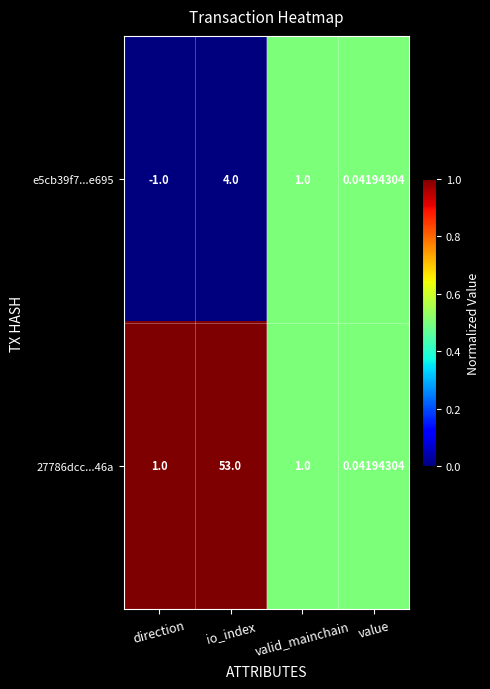

List the labels in order of e5cb39f7...e695 value, smallest first.

direction, value, valid_mainchain, io_index